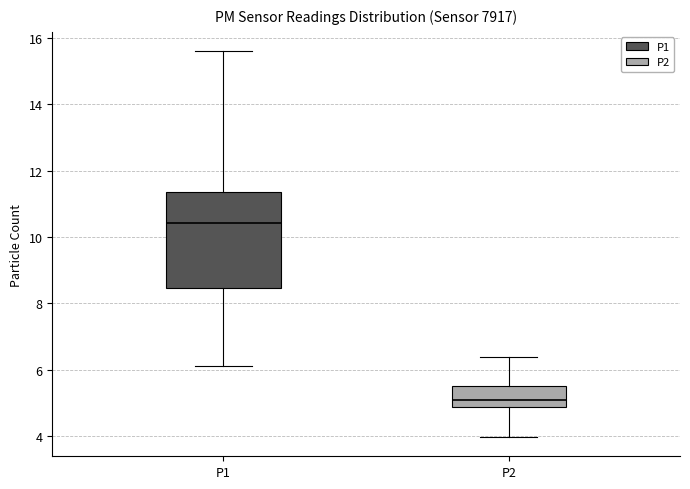

Where is the upper edge of the box for P1 on the y-axis? The values are not printed on the chart, so give them approximately, as read against the axis.

11.4